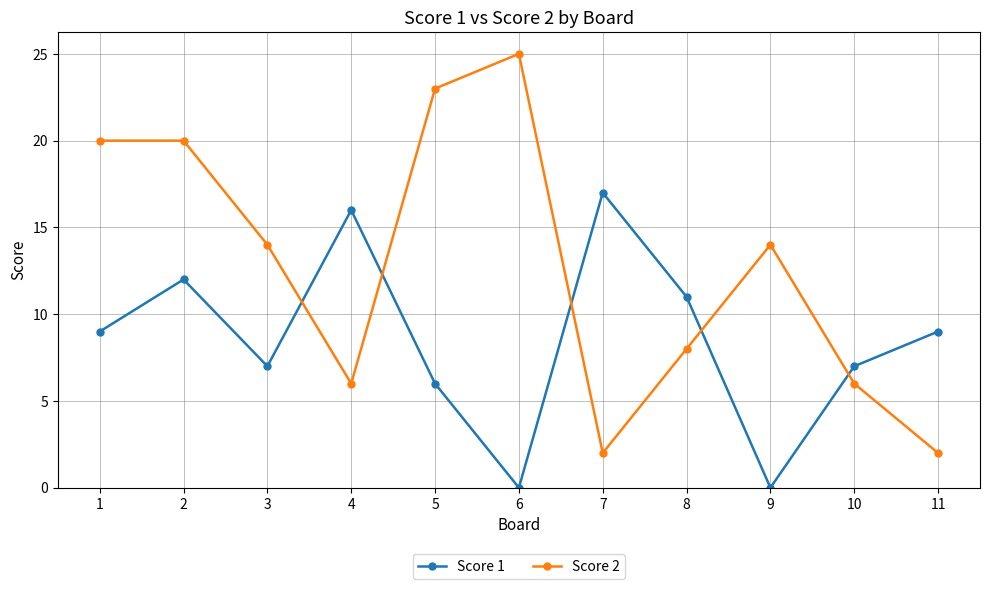

Reading left to right, what are all the values shown in this chart?

Score 1: 9	12	7	16	6	0	17	11	0	7	9
Score 2: 20	20	14	6	23	25	2	8	14	6	2